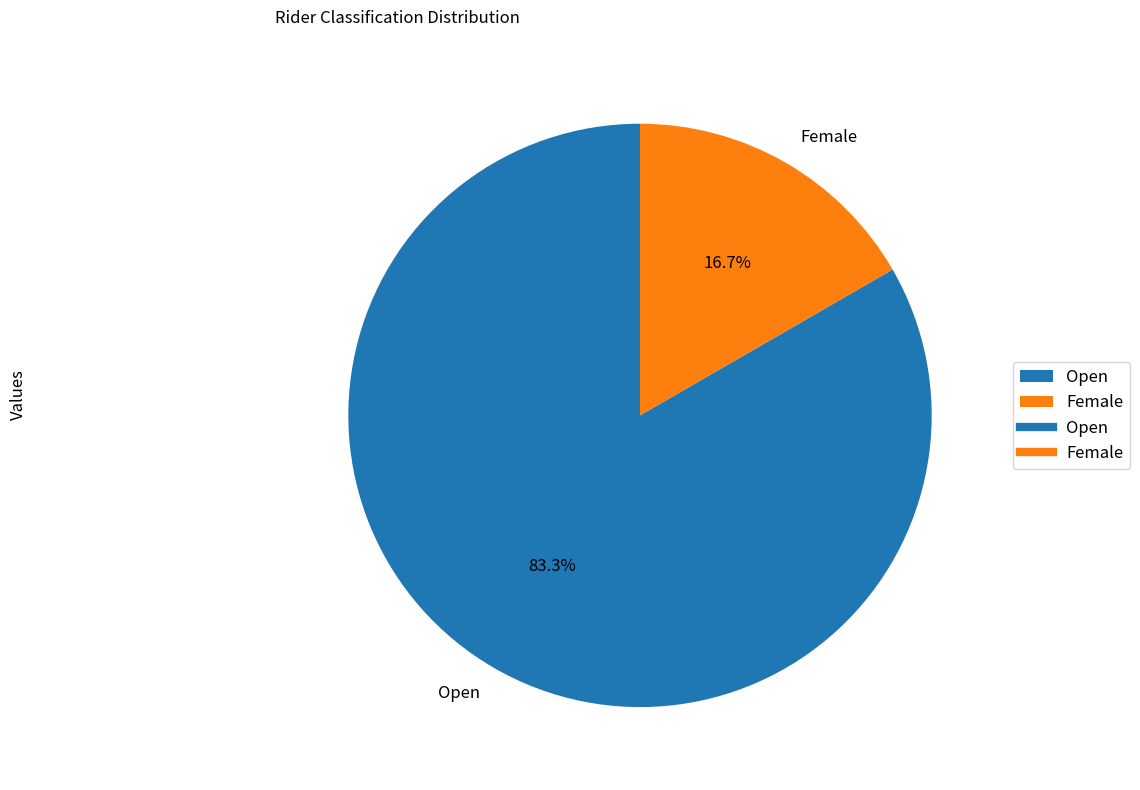

Between Open and Female, which is larger?

Open